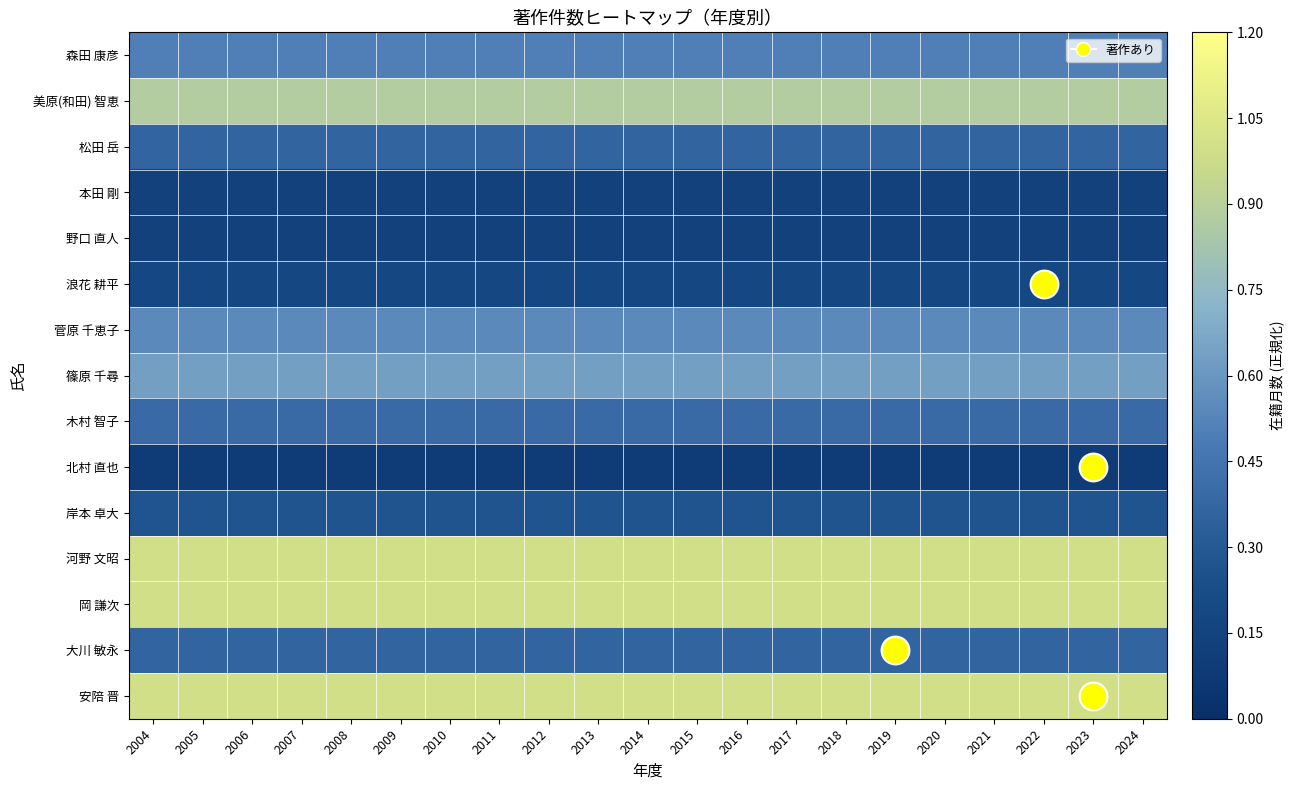

Rank the series by their maximum value, from lowest to highest.

北村 直也, 野口 直人, 本田 剛, 浪花 耕平, 岸本 卓大, 大川 敏永, 松田 岳, 木村 智子, 森田 康彦, 菅原 千恵子, 篠原 千尋, 美原(和田) 智恵, 安陪 晋, 岡 謙次, 河野 文昭